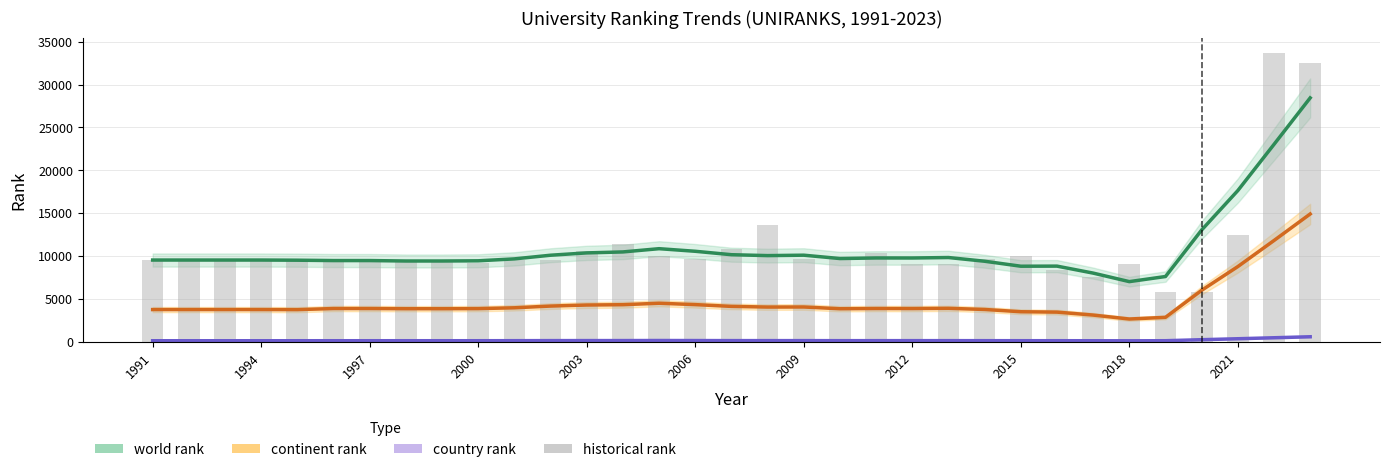

What is the sum of all historical rank values?

363673.0